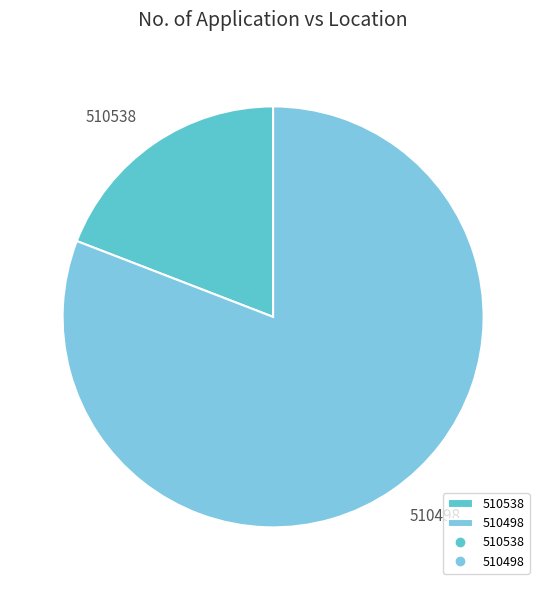

Is the sum of 510538 and 510498 greater than half?

Yes